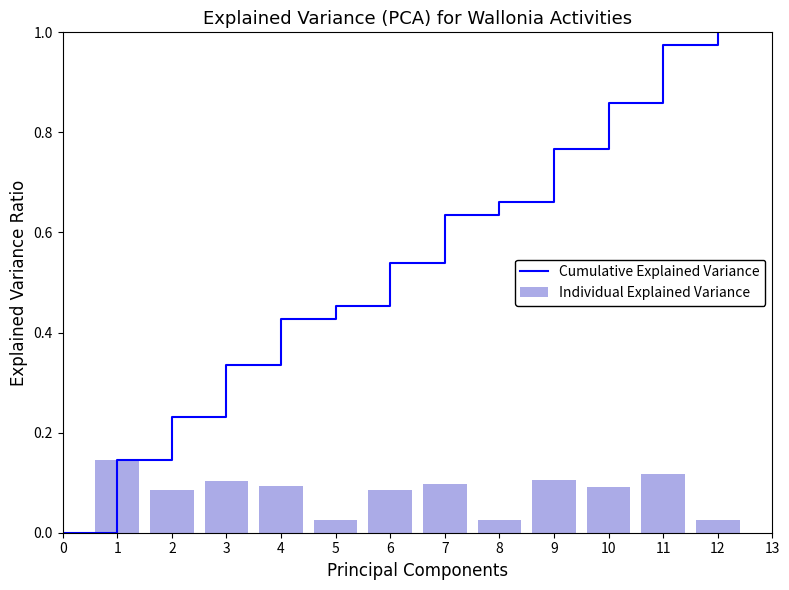

What is the sum of all Individual Explained Variance values?

1.0